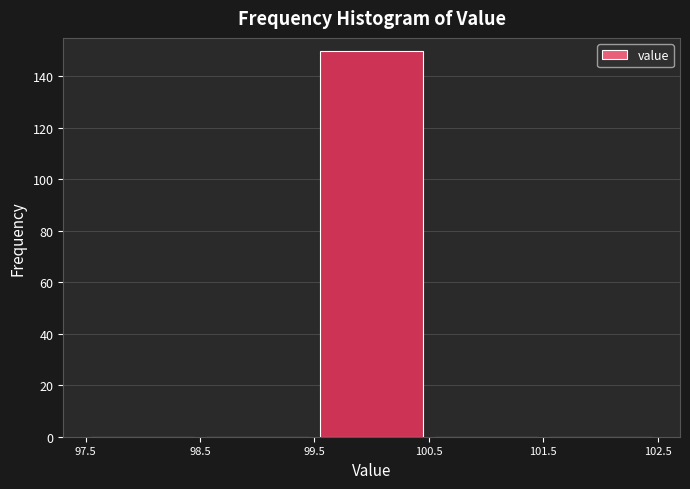

Over which range of the x-axis is the bar tallest?

99.5 to 100.5